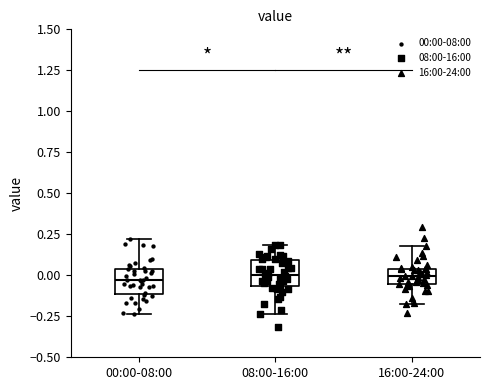

Where is the upper edge of the box for 08:00-16:00 on the y-axis? The values are not printed on the chart, so give them approximately, as read against the axis.

0.10